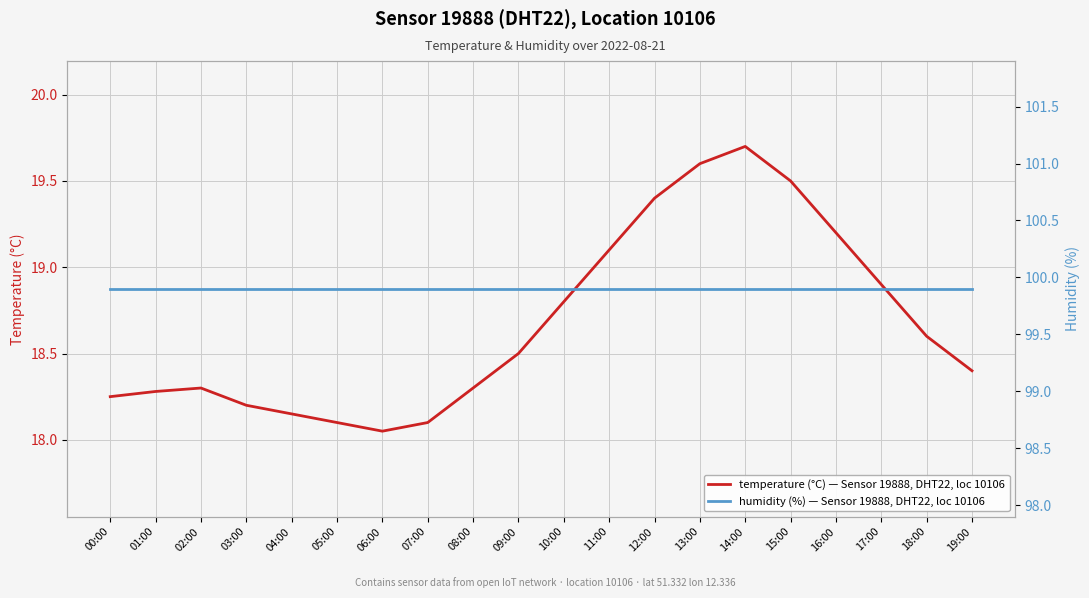

How many lines are shown in the chart?

2